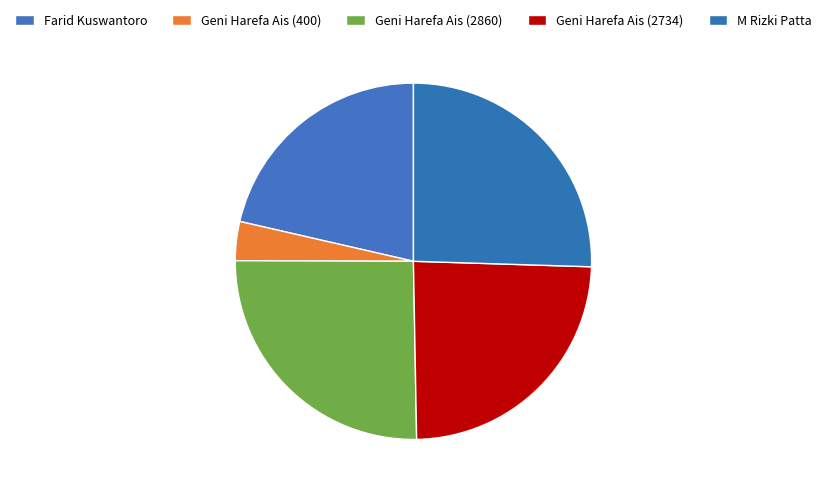

Is the sum of Geni Harefa Ais (2734) and Farid Kuswantoro greater than half?

No